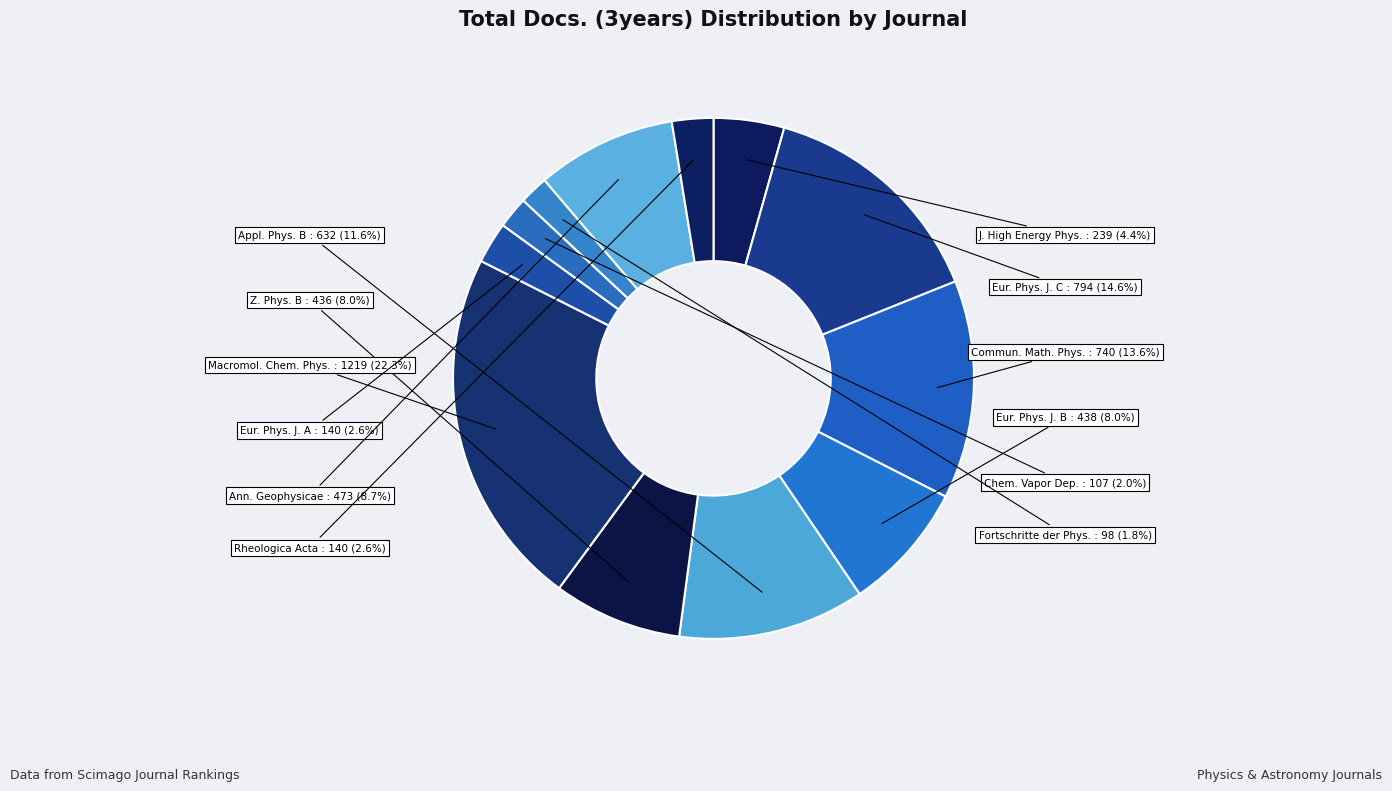

Count the number of slices in the pie.

12